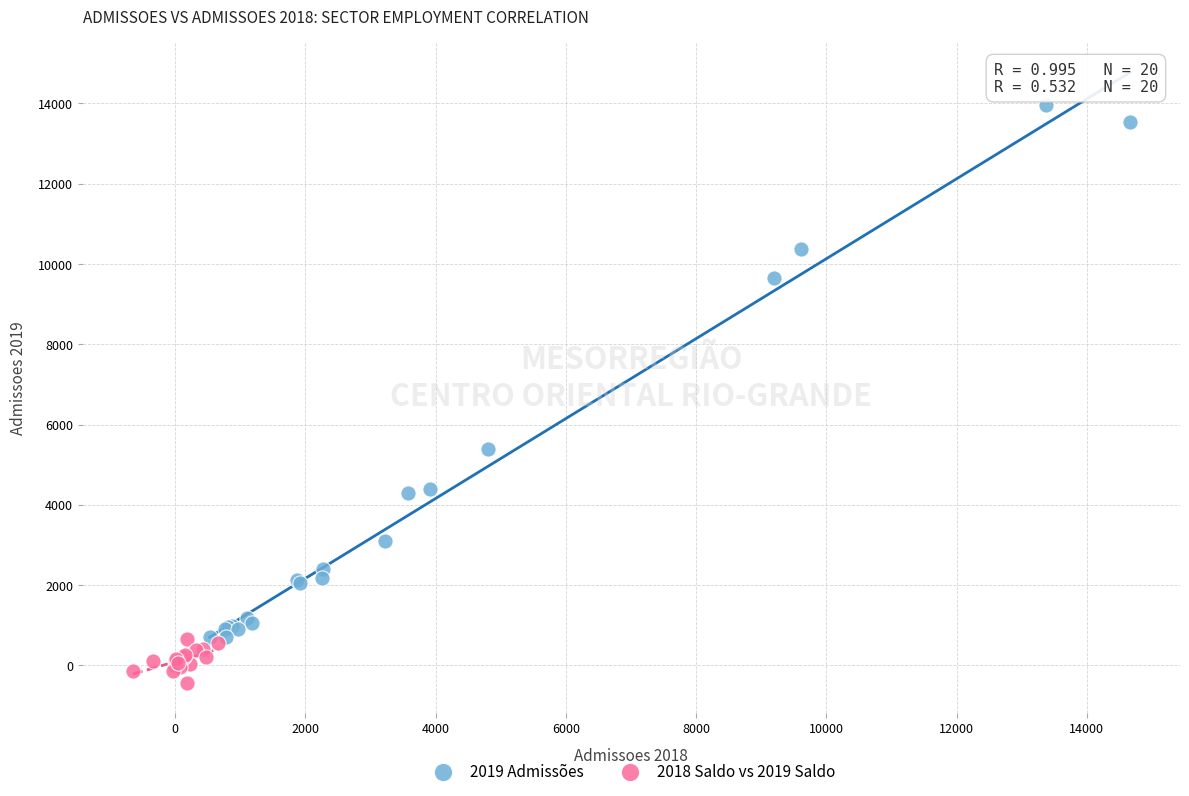

What are all the series names shown in the legend?

2019 Admissões, 2018 Saldo vs 2019 Saldo